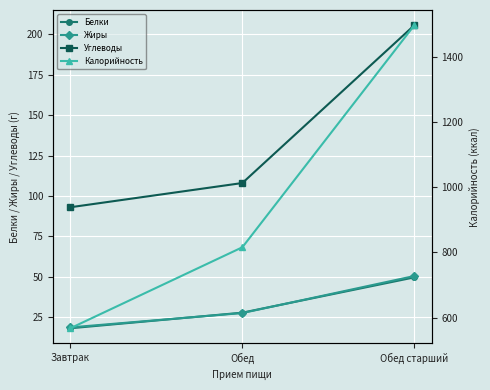

Which has a higher value, Обед or Обед старший?

Обед старший